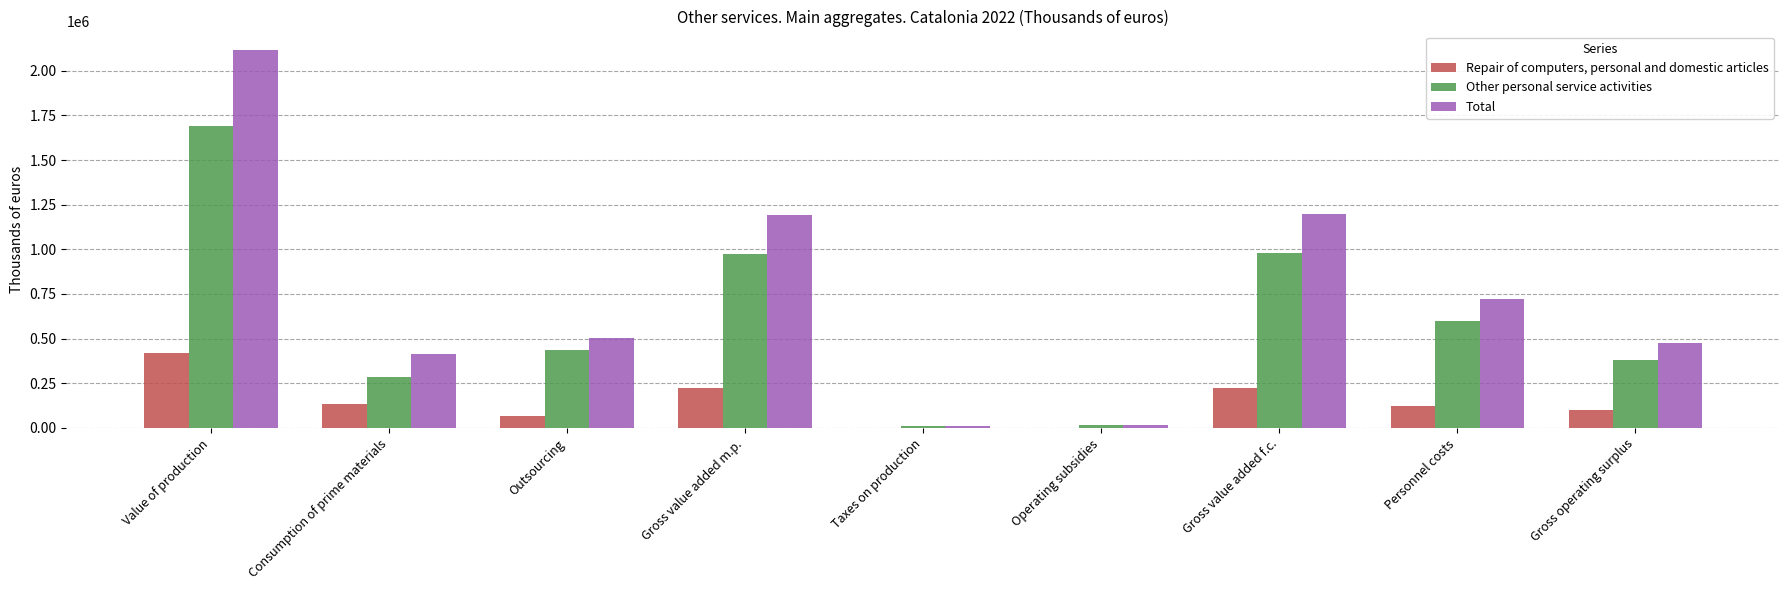

Which series changed the most between Outsourcing and Personnel costs?

Total